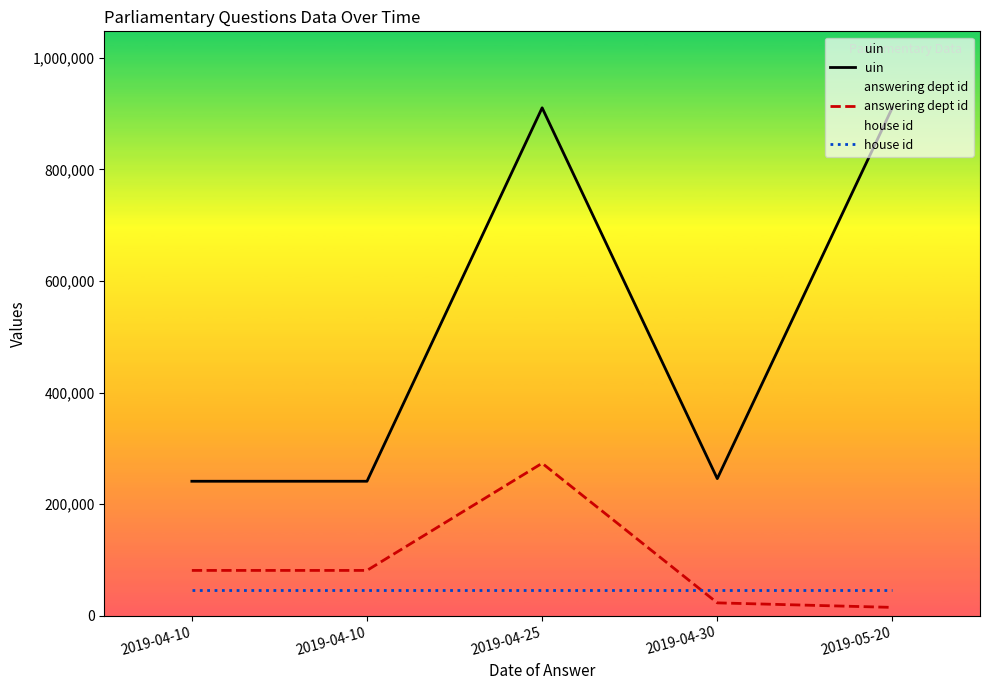

How many interior local peaks does the uin series have?

1